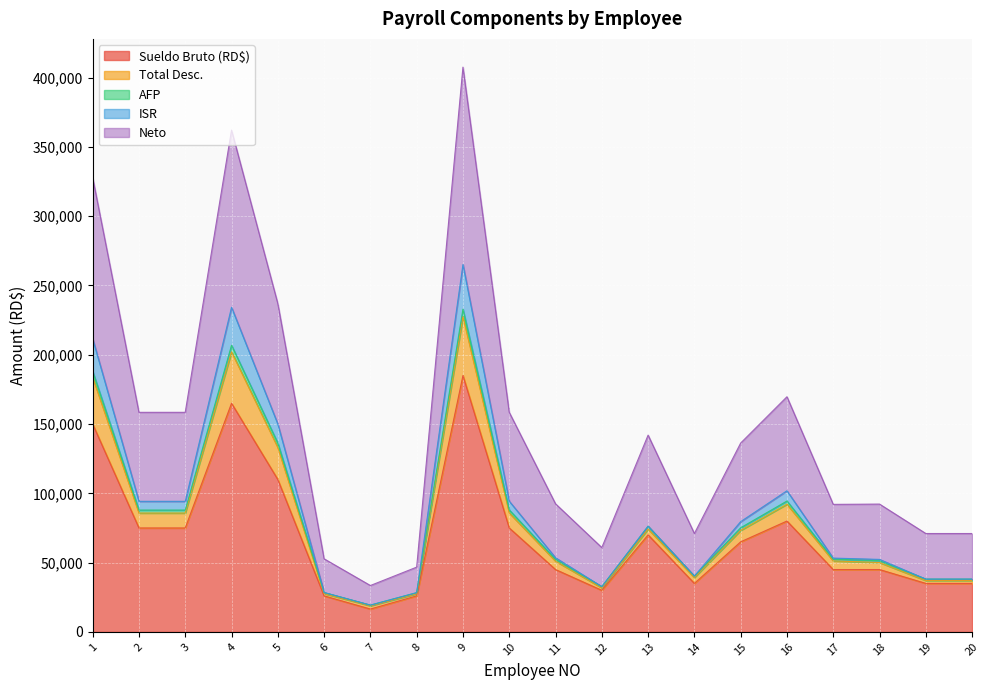

What is the sum of the Sueldo Bruto (RD$) values at 15 and 1?

215000.0